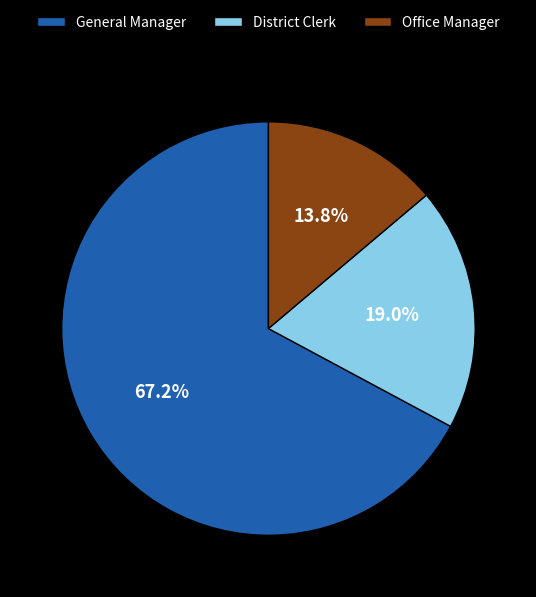

Is Office Manager the majority of the pie?

No